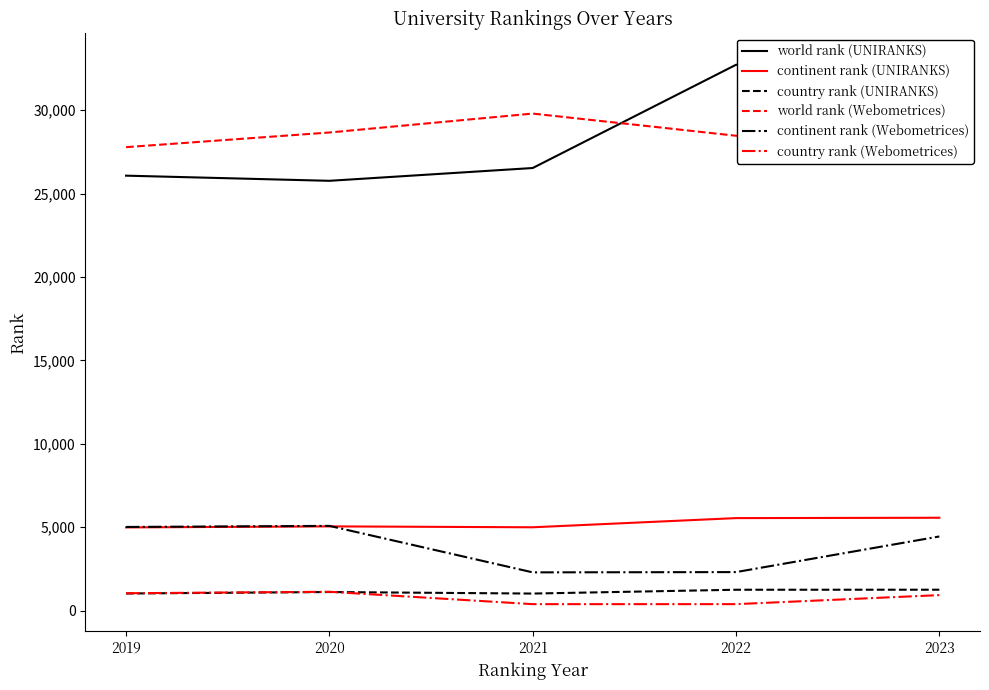

How many lines are shown in the chart?

6